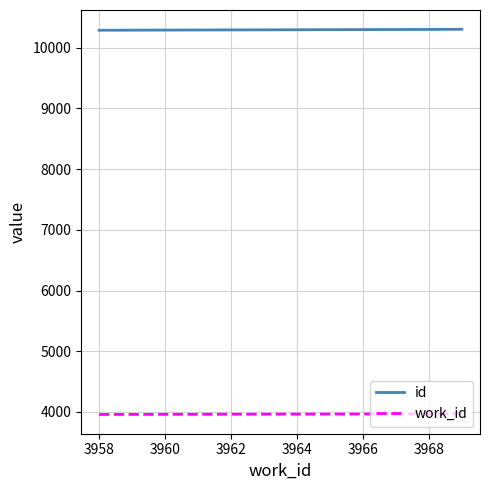

What is the average value of the id series?

10299